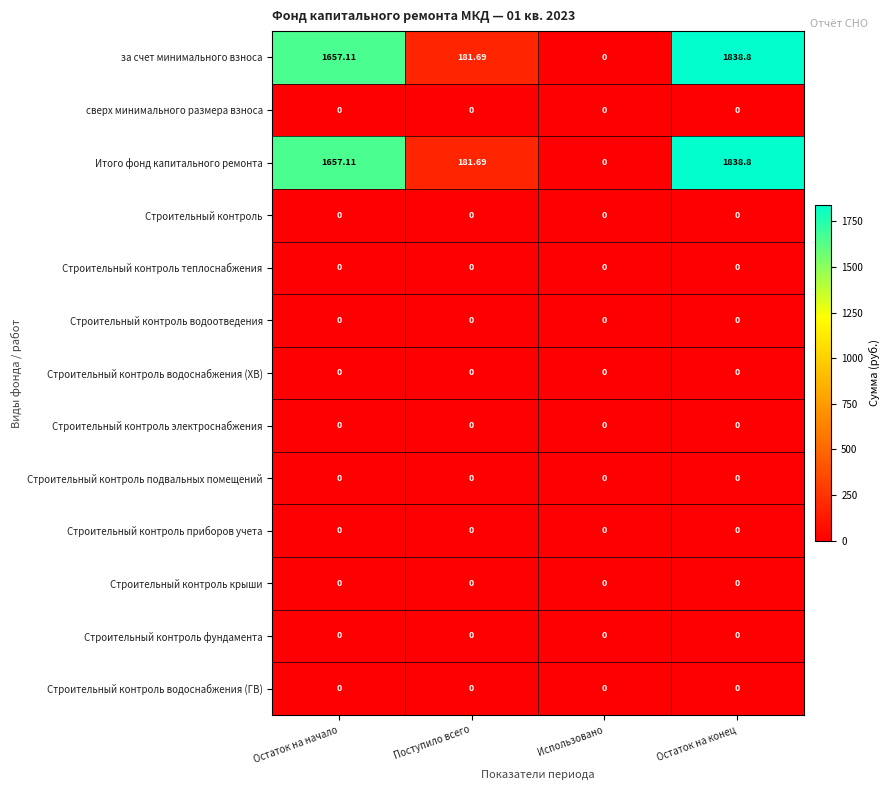

What is the total value across all series at Остаток на начало?

3314.2